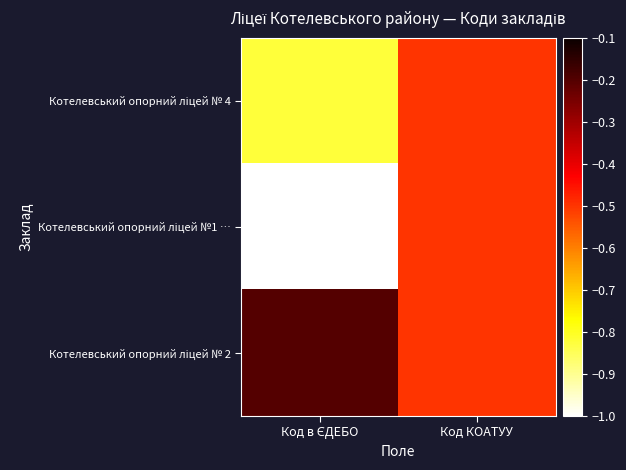

Which series changed the most between Код в ЄДЕБО and Код КОАТУУ?

Котелевський опорний ліцей №1 …